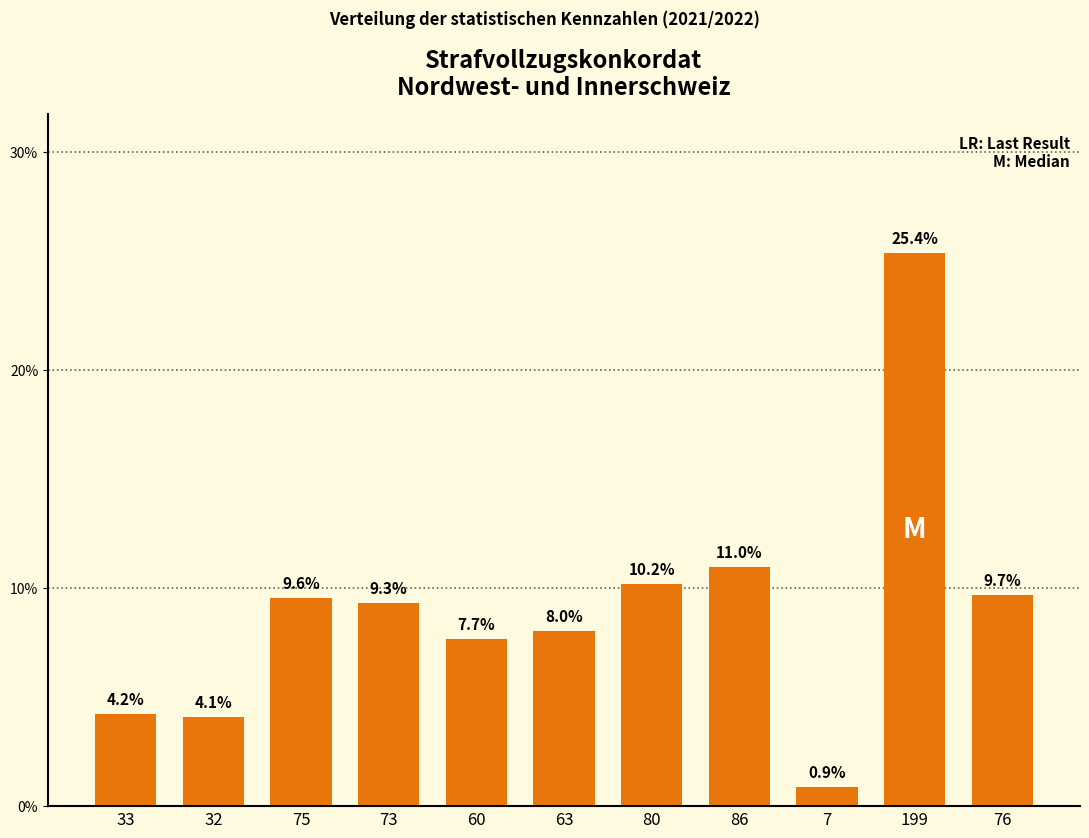

Reading left to right, extract all data points from this chart.

33=4.2	32=4.1	75=9.6	73=9.3	60=7.7	63=8.0	80=10.2	86=11.0	7=0.9	199=25.4	76=9.7